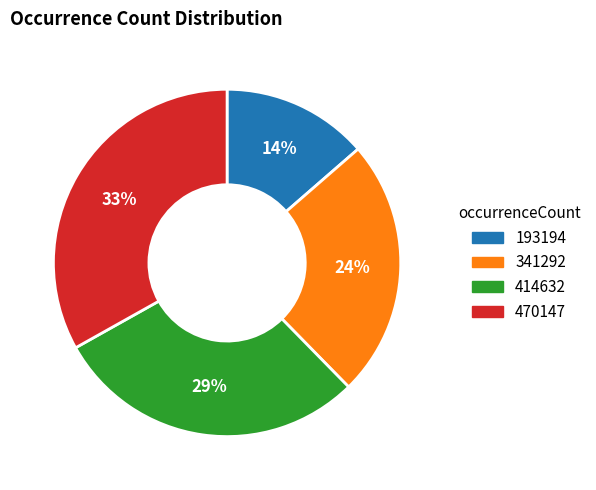

How many segments does this pie chart have?

4